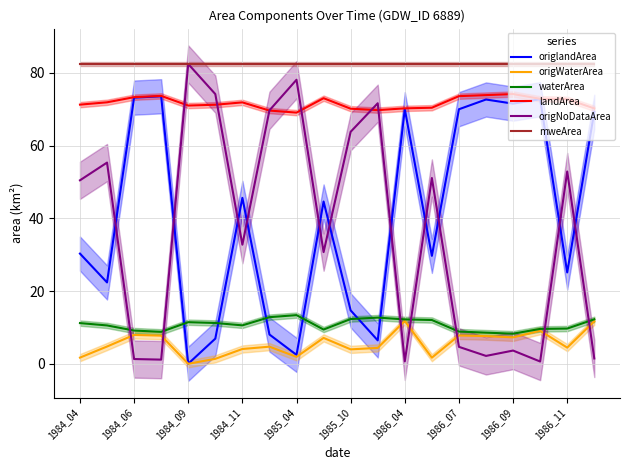

True or false: origNoDataArea has a value of 50.4 at 1984_04.

True